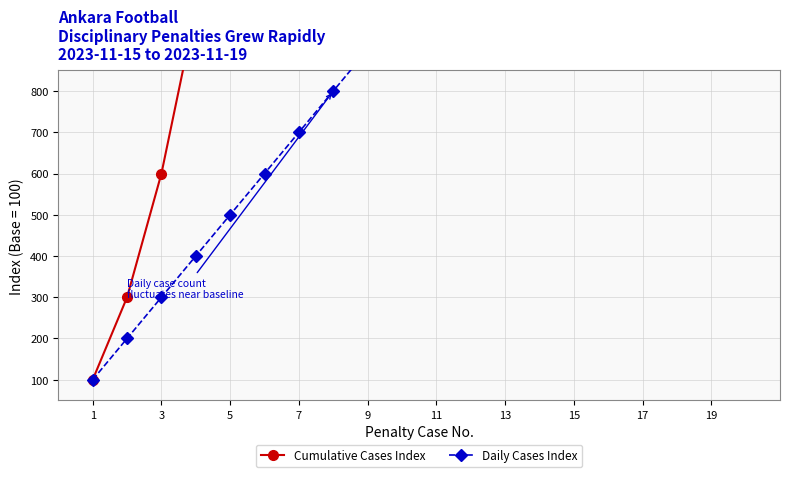

The value of Cumulative Cases Index at 15 is 4038. True or false?

False